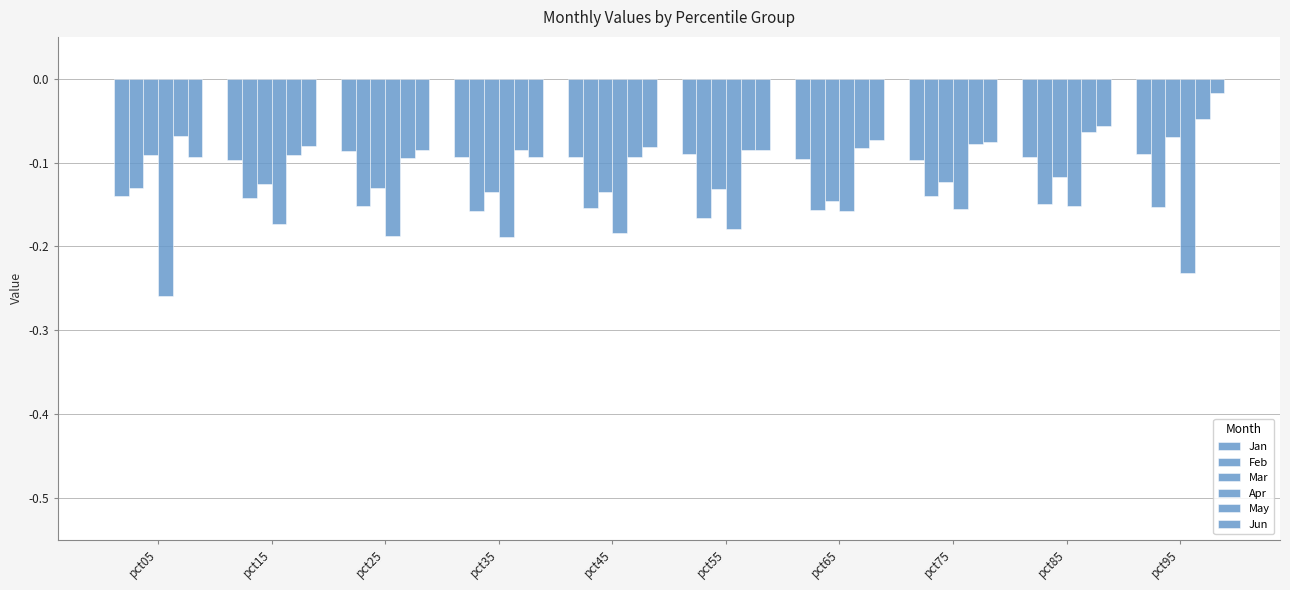

True or false: Jun has a value of -0.1 at pct05.

True